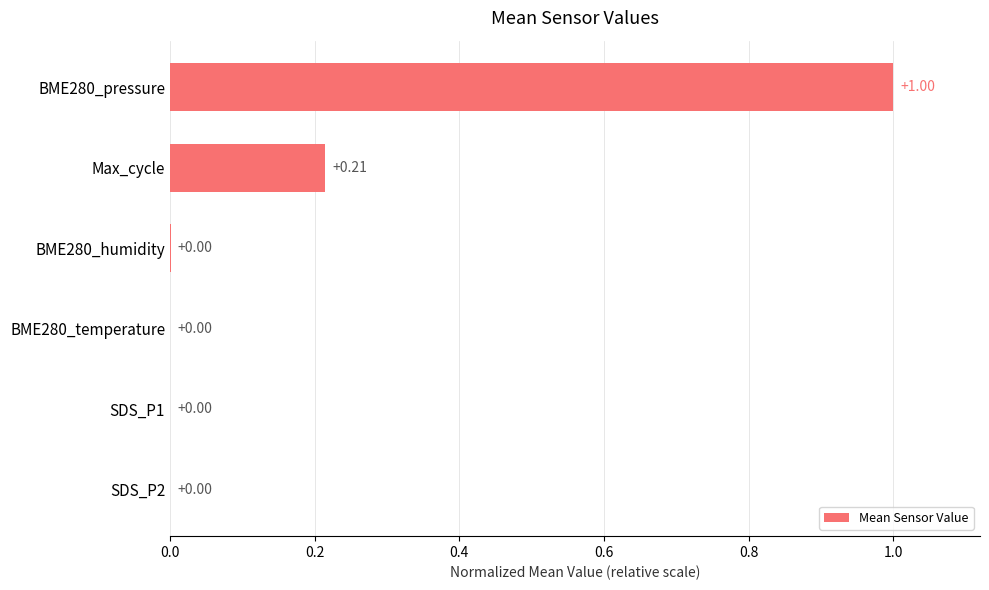

Between BME280_humidity and Max_cycle, which is larger?

Max_cycle